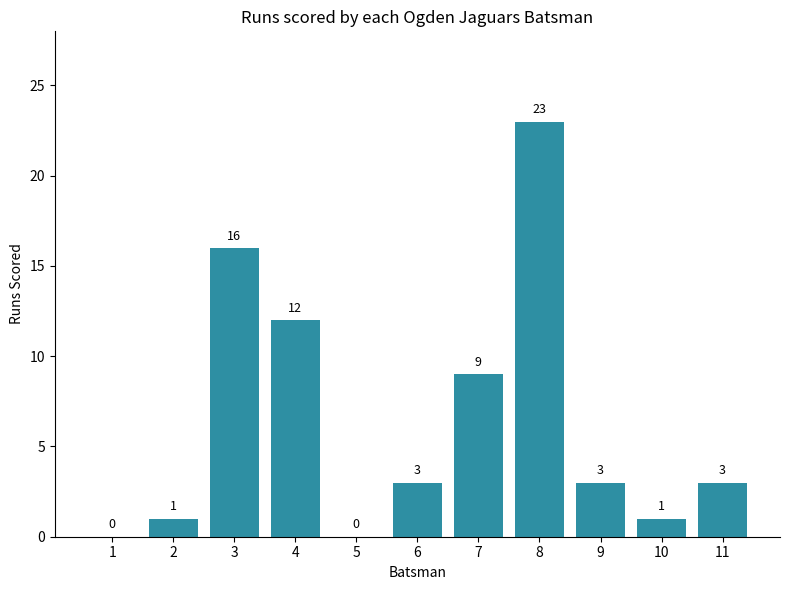

Reading left to right, what are all the values shown in this chart?

1=0	2=1	3=16	4=12	5=0	6=3	7=9	8=23	9=3	10=1	11=3